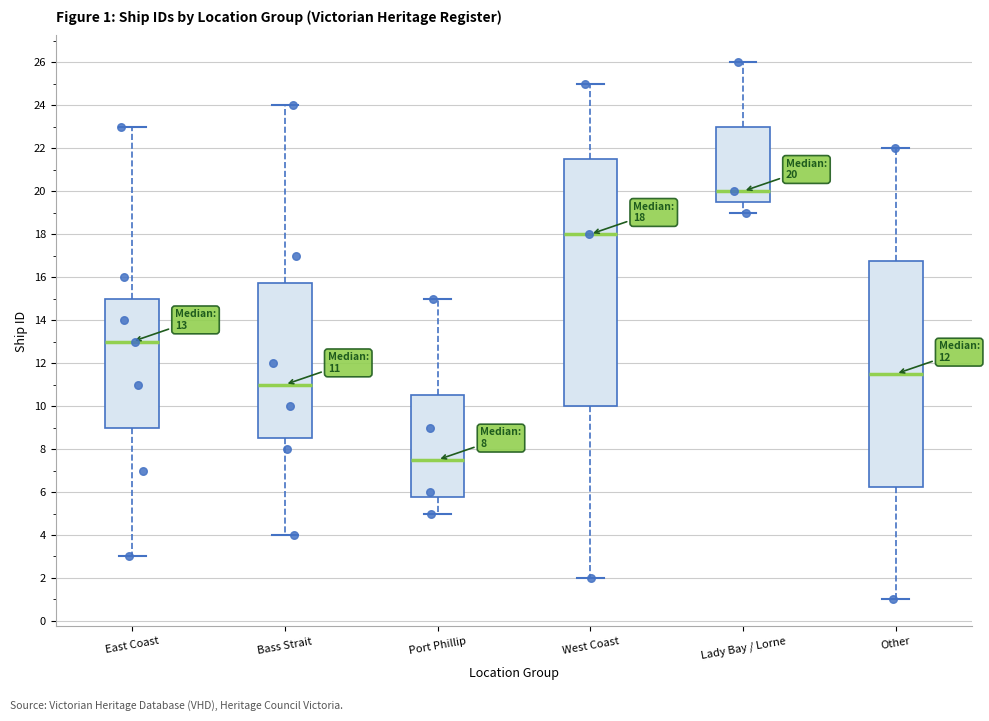

Which box's median line is the highest?

Lady Bay / Lorne